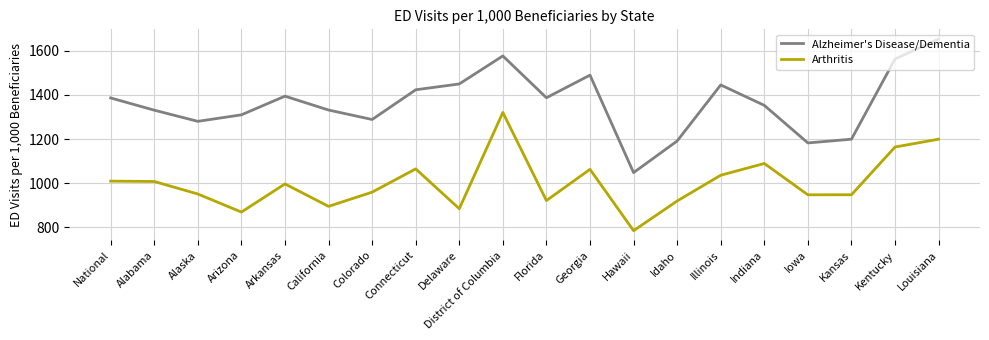

Is this an area chart (filled region under the line)?

No